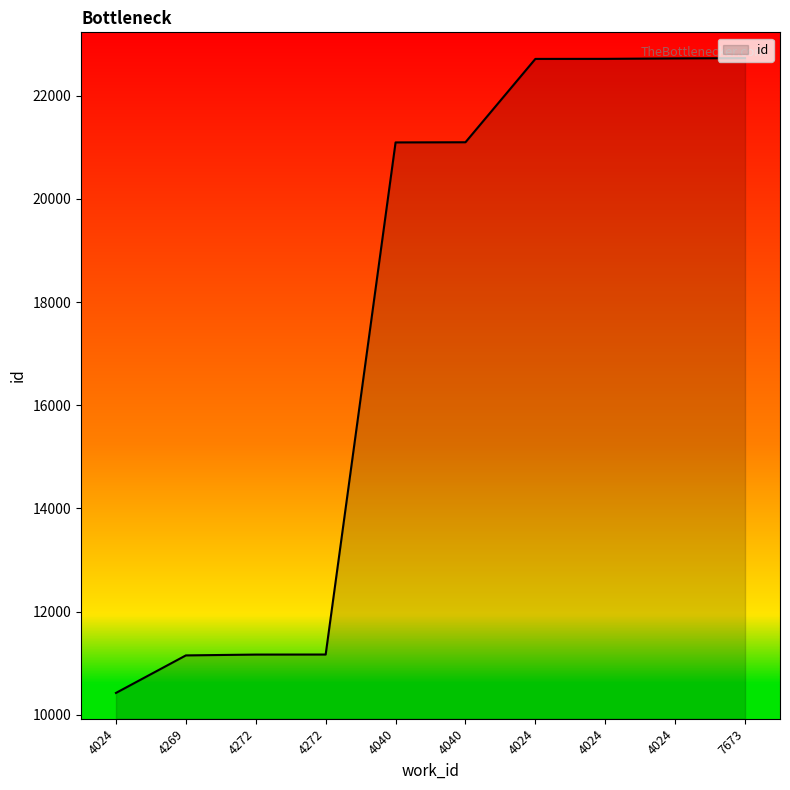

Does the chart display data point markers on the line(s)?

No